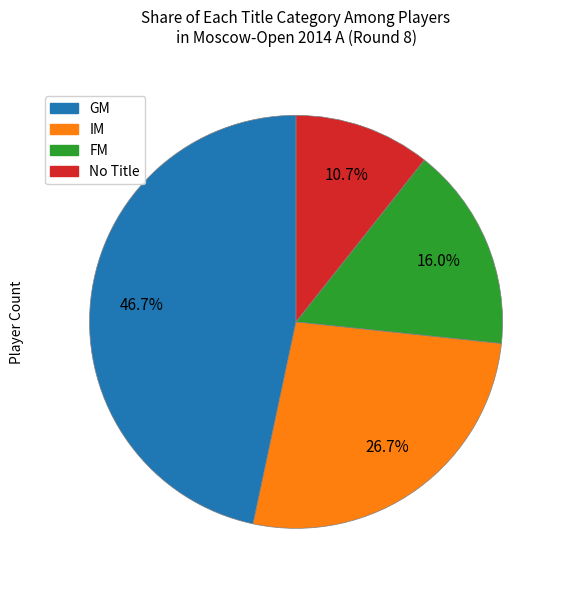

Is there any slice that represents more than half of the pie?

No